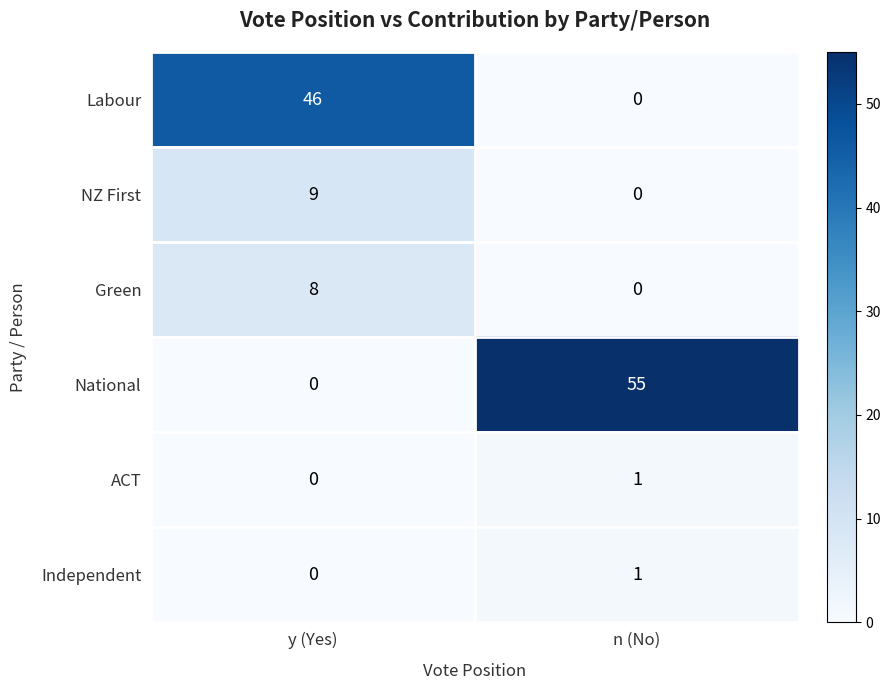

What is the greatest value displayed?

55